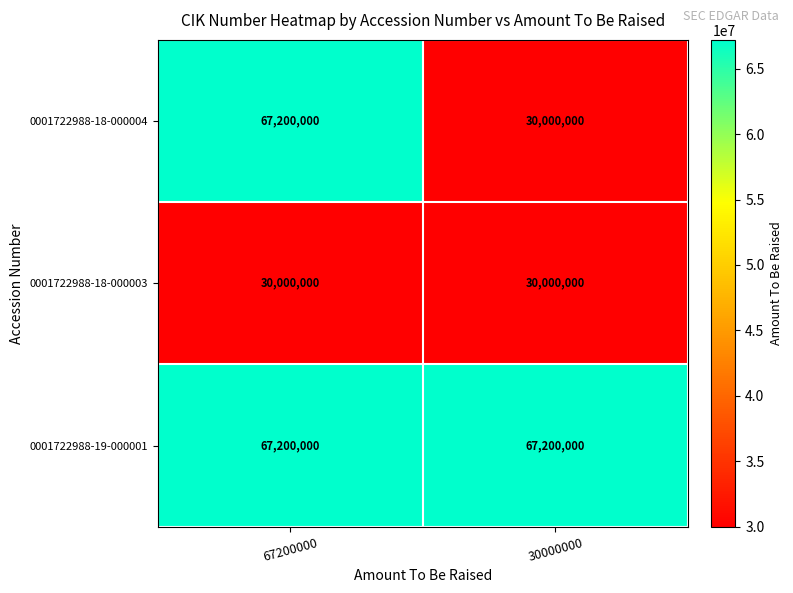

The 0001722988-19-000001 series shows 67200000 at 67200000. True or false?

True